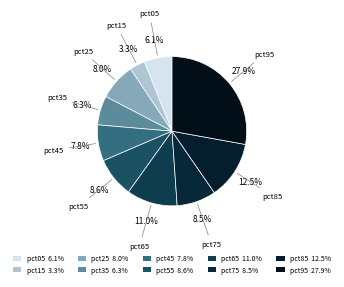

Count the number of slices in the pie.

10